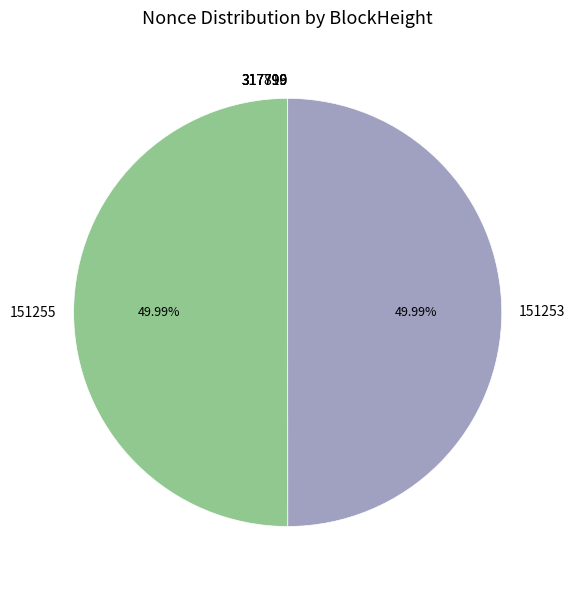

To the nearest percent, what is the average slice percentage?

17%